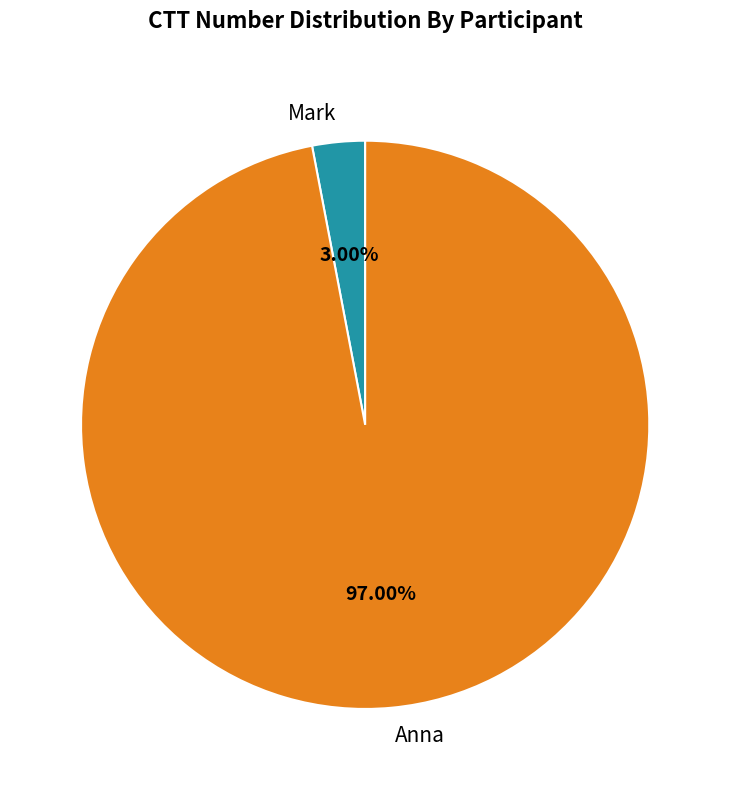

Which has a higher value, Mark or Anna?

Anna